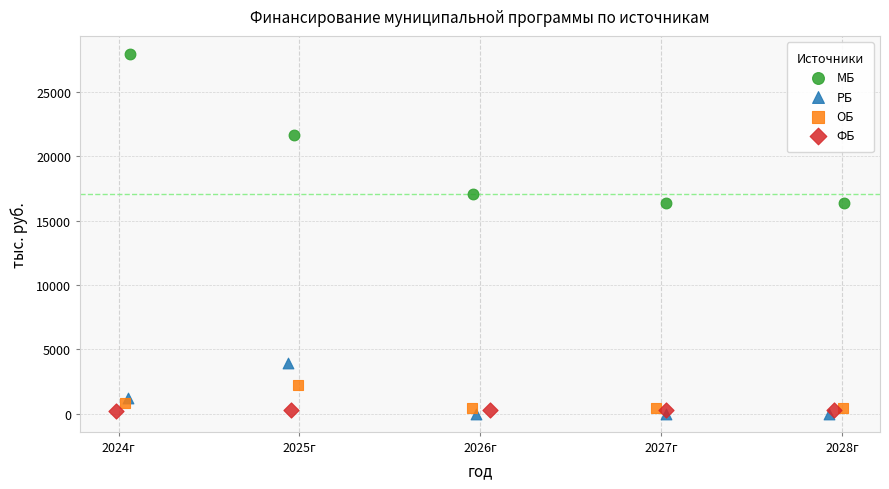

Which series has the widest spread of Y values?

МБ